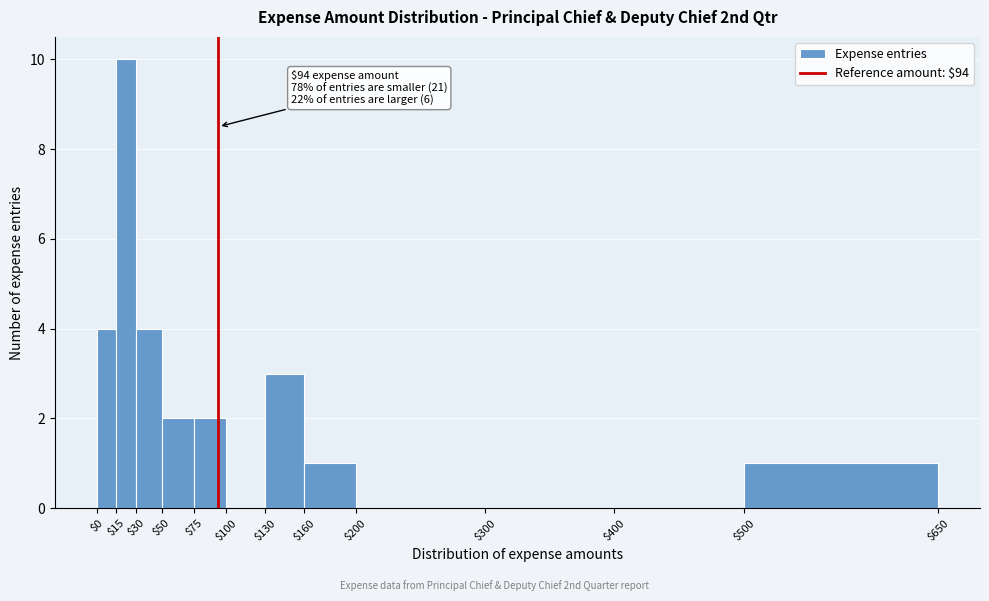

Over which range of the x-axis is the bar tallest?

$15 to $30